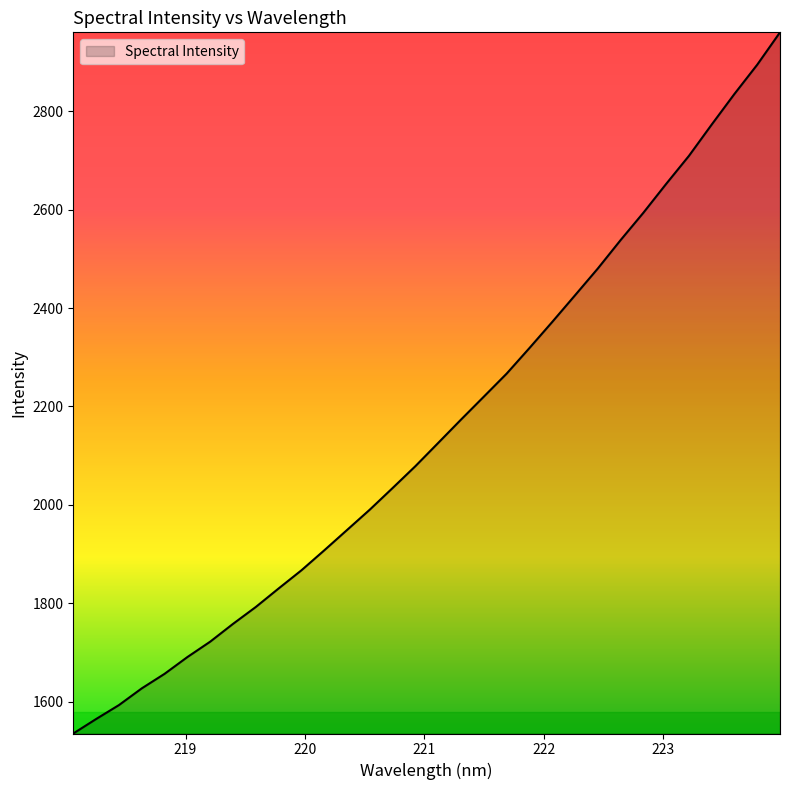

How many values are below 2126?

16